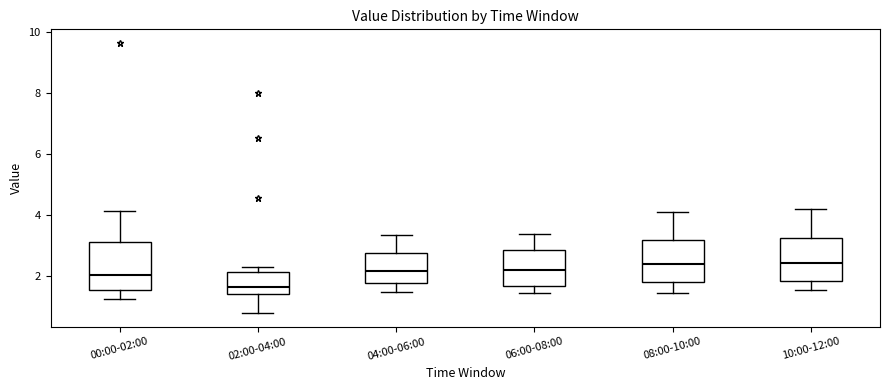

Reading left to right, transcribe this box plot: for each box, give where its median line is, the range the box spans, and where its two whiskers end, as read against the y-axis. The values are not printed on the chart, so give them approximately, as read against the axis.

00:00-02:00: median 2.0, box 1.6 to 3.2, whiskers 1.2 to 4.2
02:00-04:00: median 1.6, box 1.4 to 2.2, whiskers 0.8 to 2.4
04:00-06:00: median 2.2, box 1.8 to 2.8, whiskers 1.6 to 3.4
06:00-08:00: median 2.2, box 1.8 to 2.8, whiskers 1.4 to 3.4
08:00-10:00: median 2.4, box 1.8 to 3.2, whiskers 1.4 to 4.2
10:00-12:00: median 2.4, box 1.8 to 3.2, whiskers 1.6 to 4.2